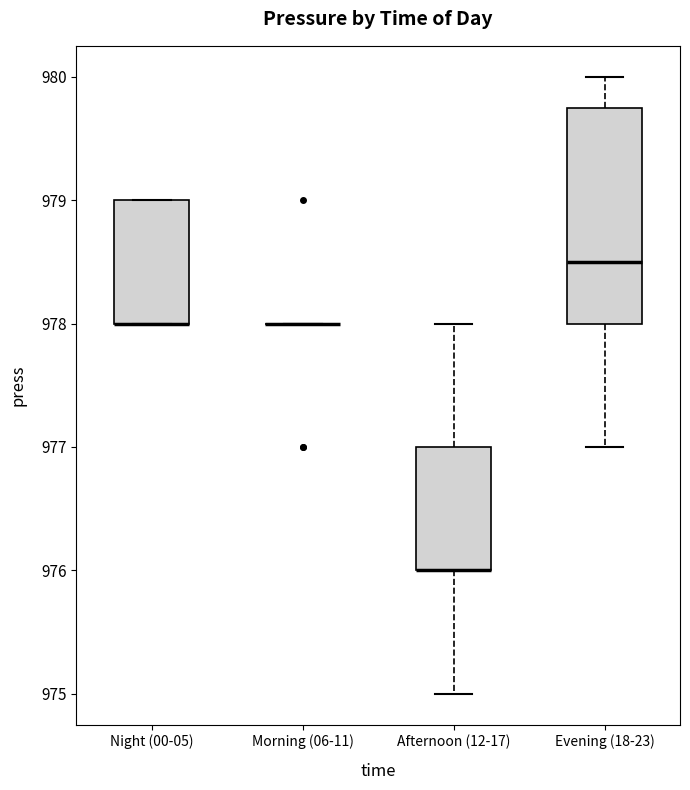

Reading left to right, read every box against the y-axis: the position of its median line, the range the box covers, and the ends of its whiskers. The values are not printed on the chart, so give them approximately, as read against the axis.

Night (00-05): median 978.0 (drawn on the box's lower edge), box 978.0 to 979.0, whiskers 978.0 to 979.0
Morning (06-11): box collapsed to a line at 978.0, whiskers 978.0 to 978.0
Afternoon (12-17): median 976.0 (drawn on the box's lower edge), box 976.0 to 977.0, whiskers 975.0 to 978.0
Evening (18-23): median 978.5, box 978.0 to 979.8, whiskers 977.0 to 980.0